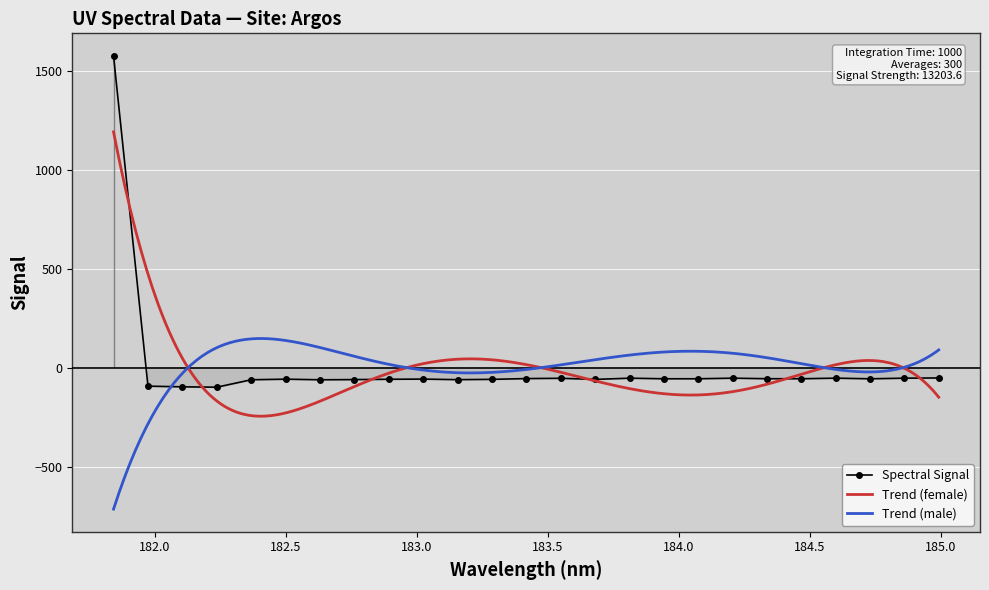

What position from the right is 182.6299929592?

19